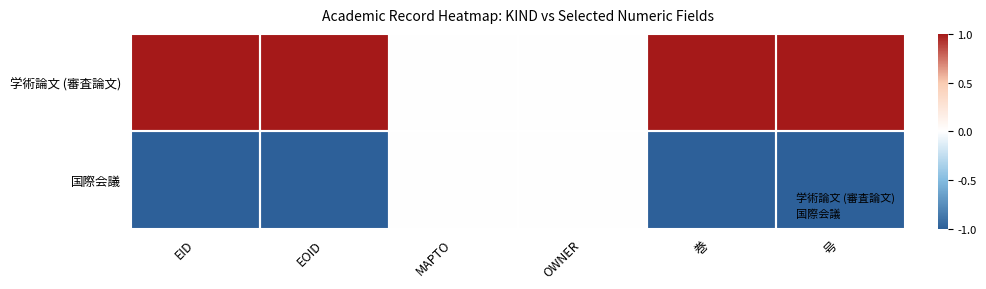

Which category has the lowest value across all series?

EID